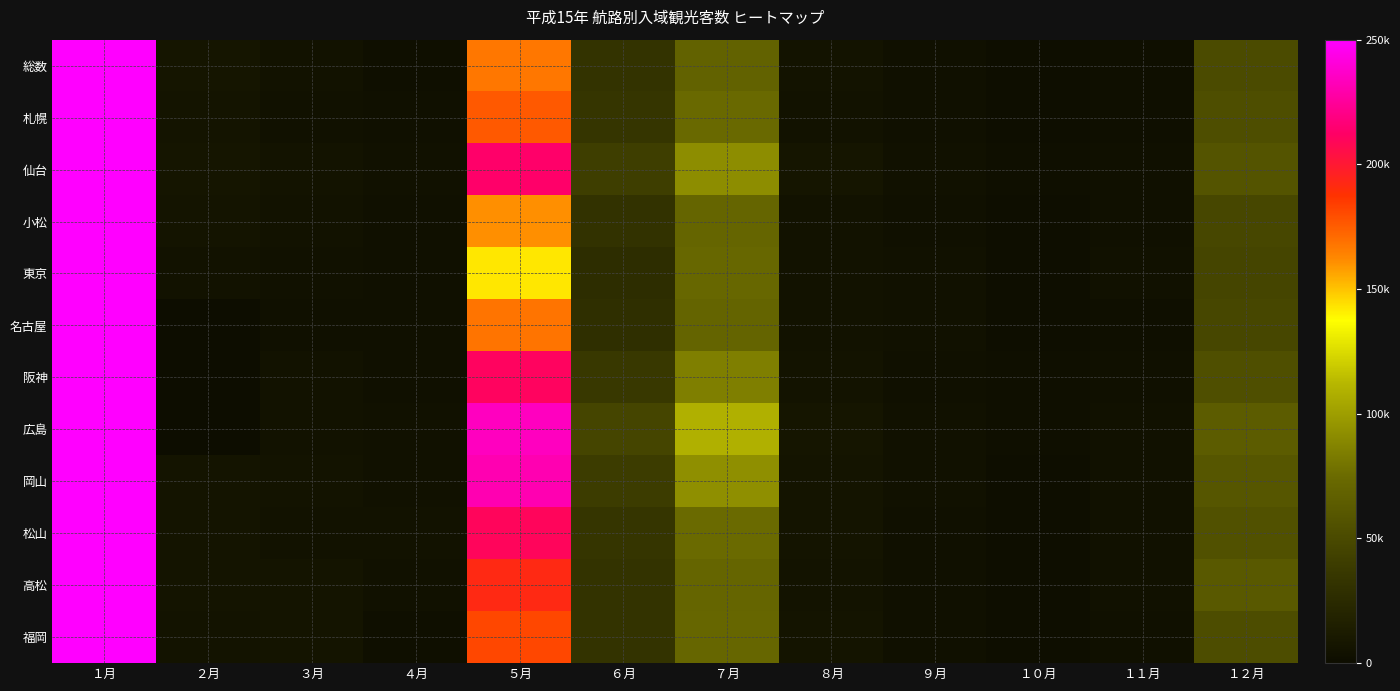

What is the difference between the highest and lowest values at １１月?

1700